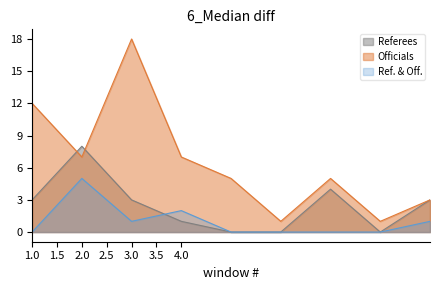

True or false: Ref. & Off. has a value of 3 at 1.0.

False